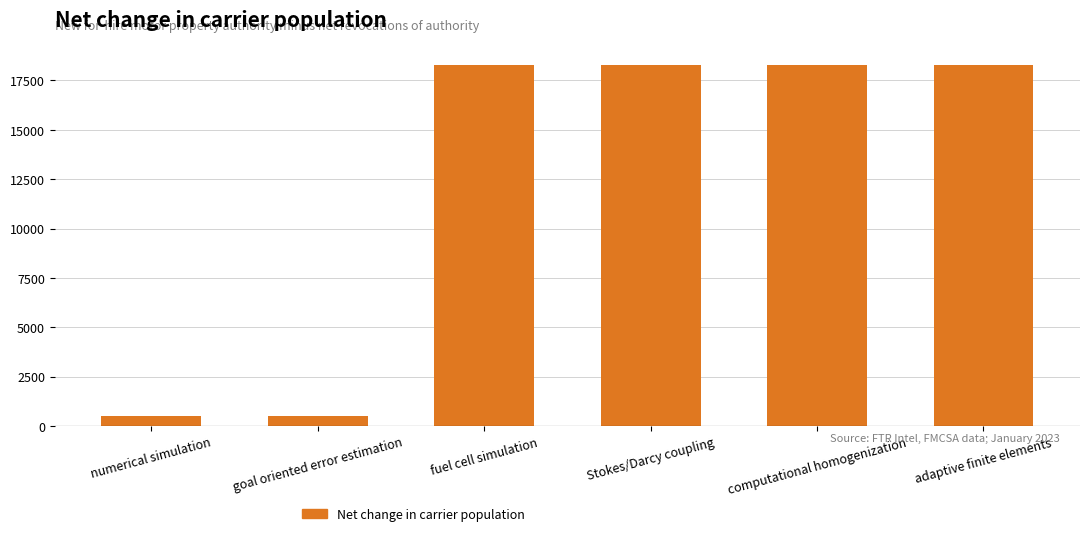

What is the smallest value displayed?

500